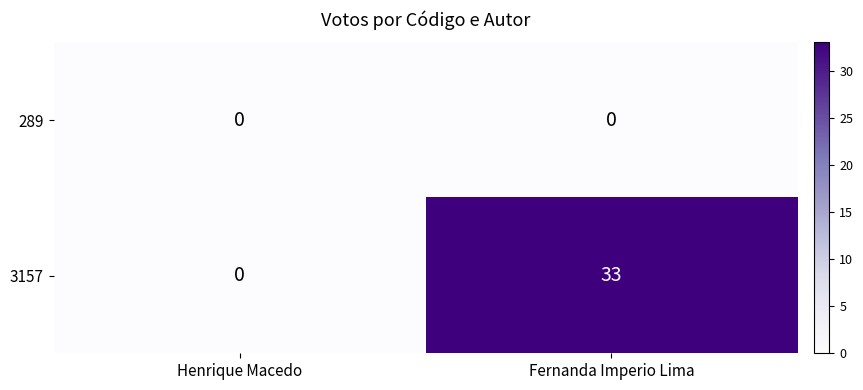

Reading left to right, list all the values displayed in this chart.

289: Henrique Macedo=0	Fernanda Imperio Lima=0
3157: Henrique Macedo=0	Fernanda Imperio Lima=33